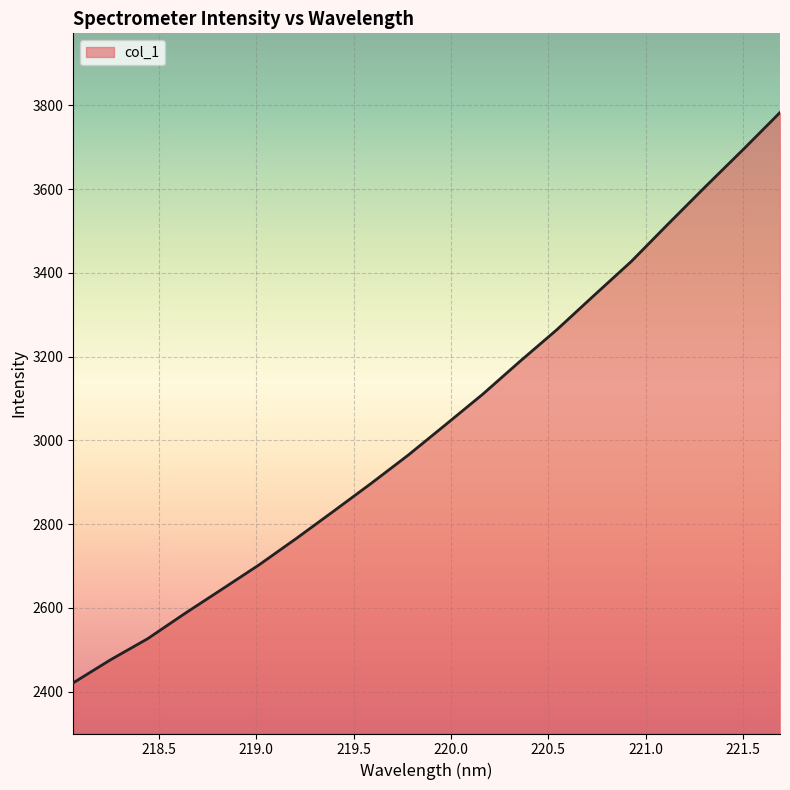

What is the greatest value displayed?

3783.2